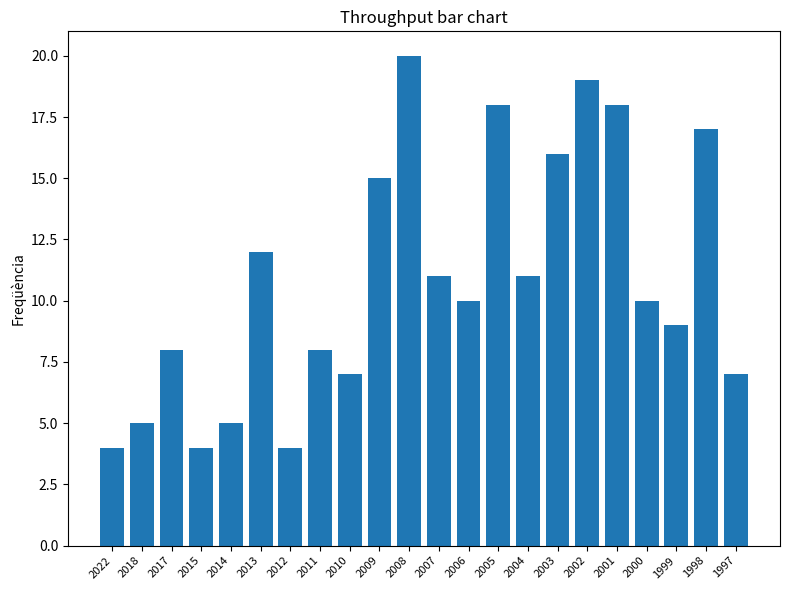

Approximately how many times larger is the value at 1999 compared to 1998?

0.5